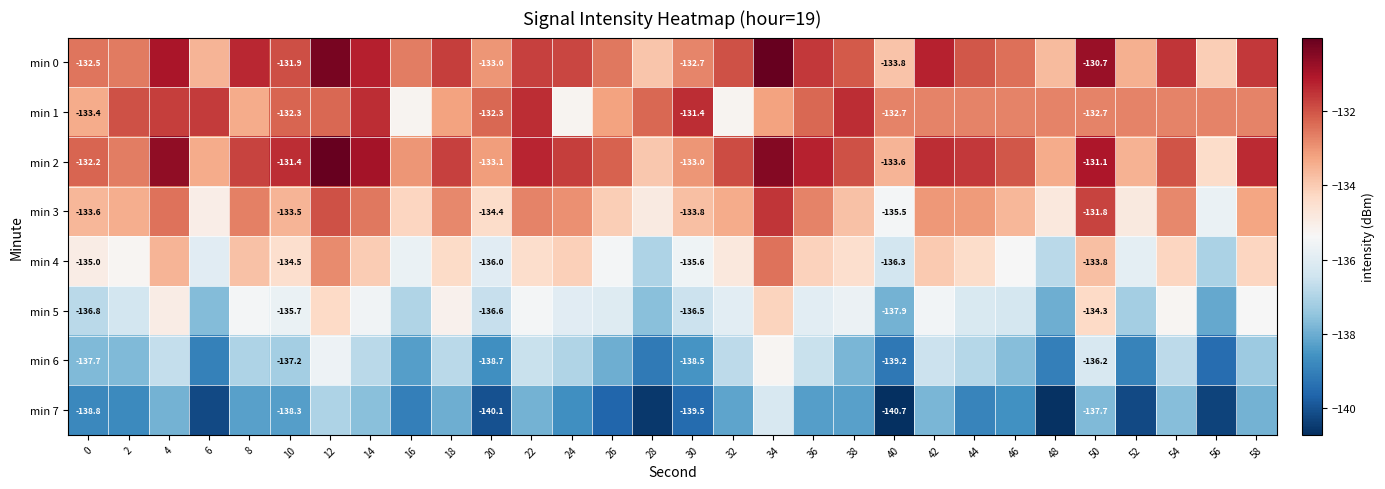

Rank the series by their maximum value, from highest to lowest.

min 2, min 0, min 1, min 3, min 4, min 5, min 6, min 7